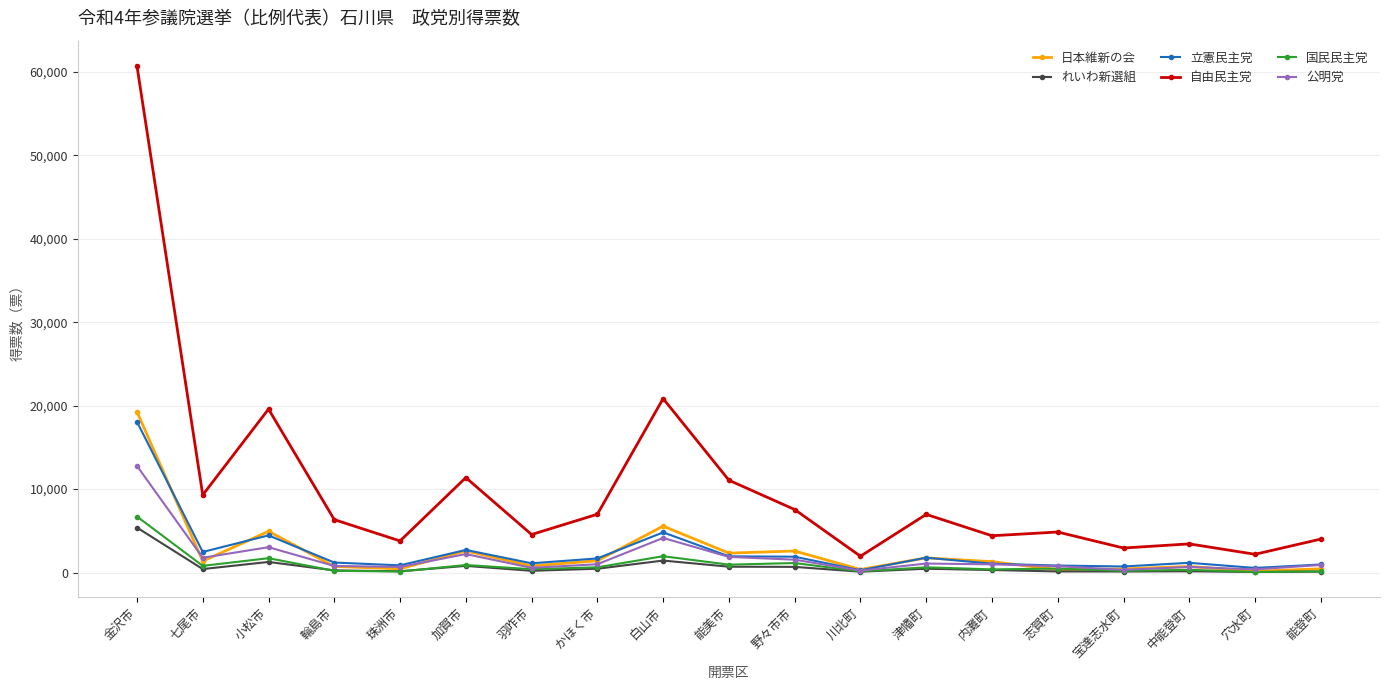

True or false: 国民民主党 and 自由民主党 intersect in this chart.

False